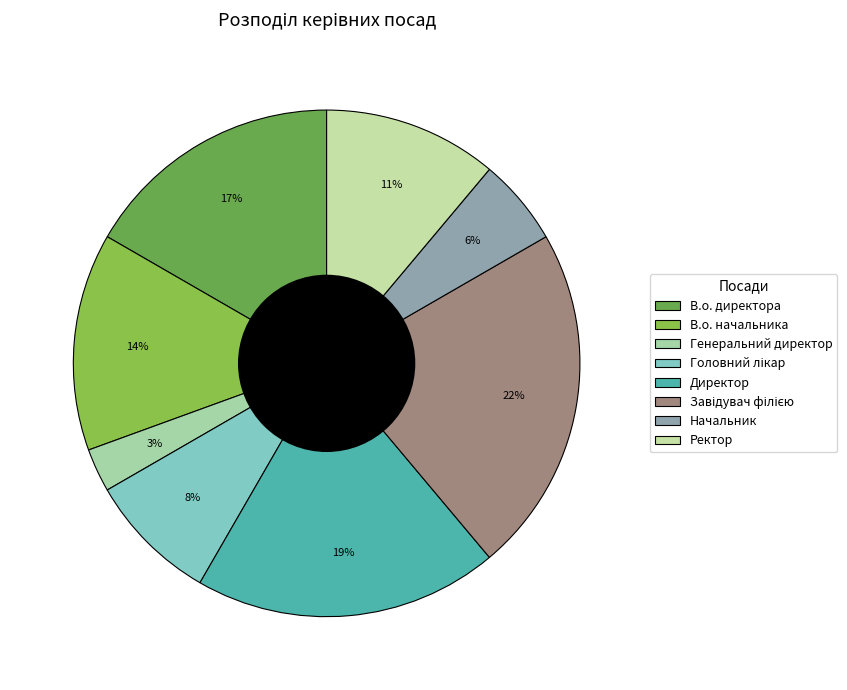

Rank the categories by value from highest to lowest.

Завідувач філією, Директор, В.о. директора, В.о. начальника, Ректор, Головний лікар, Начальник, Генеральний директор